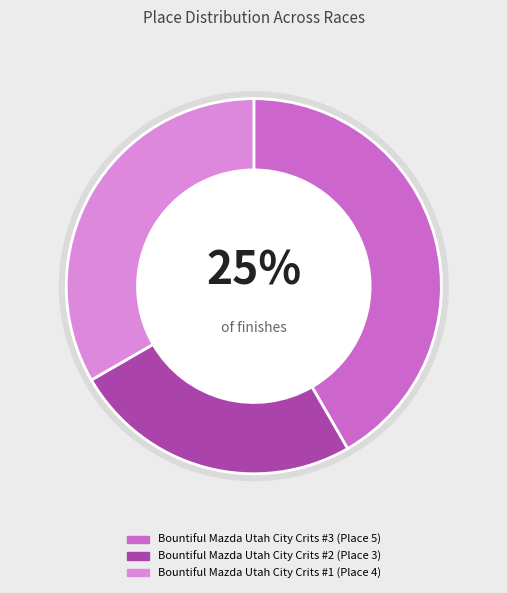

What percentage is the Bountiful Mazda Utah City Crits #3 slice, to the nearest percent?

42%